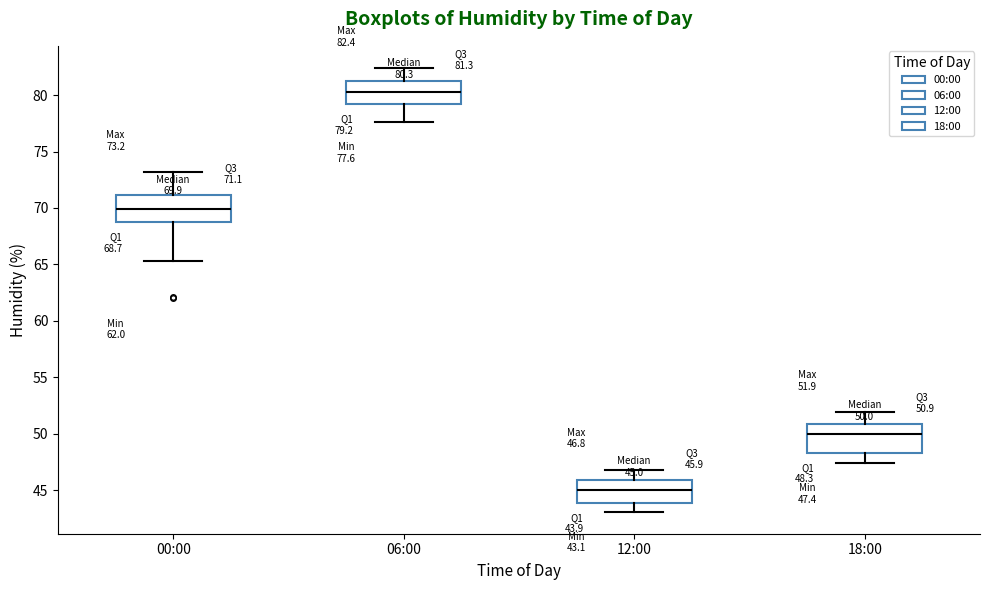

Which box's median line is the highest?

06:00